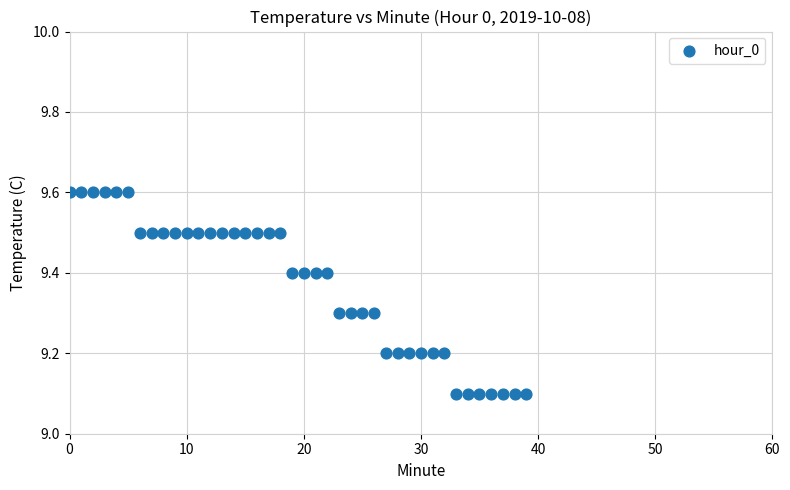

What is the range of Y values (max minus min)?

0.5